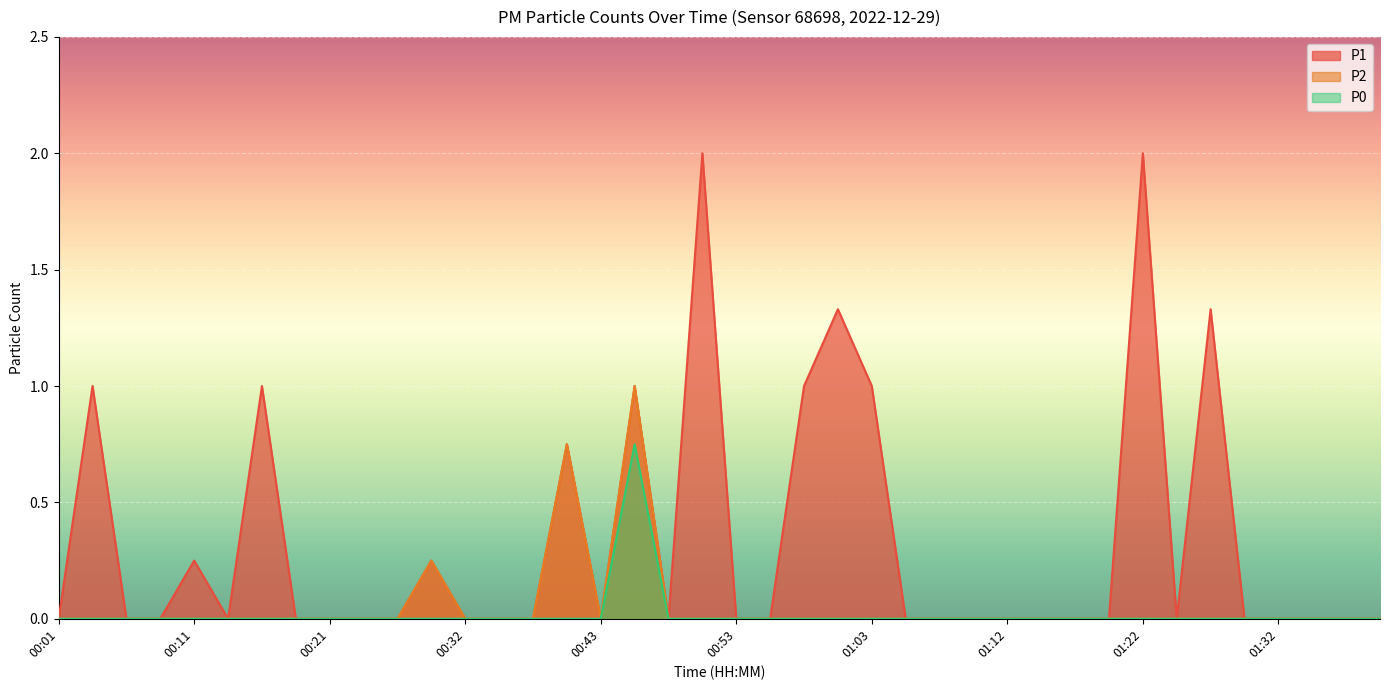

Count the number of data series in this chart.

3